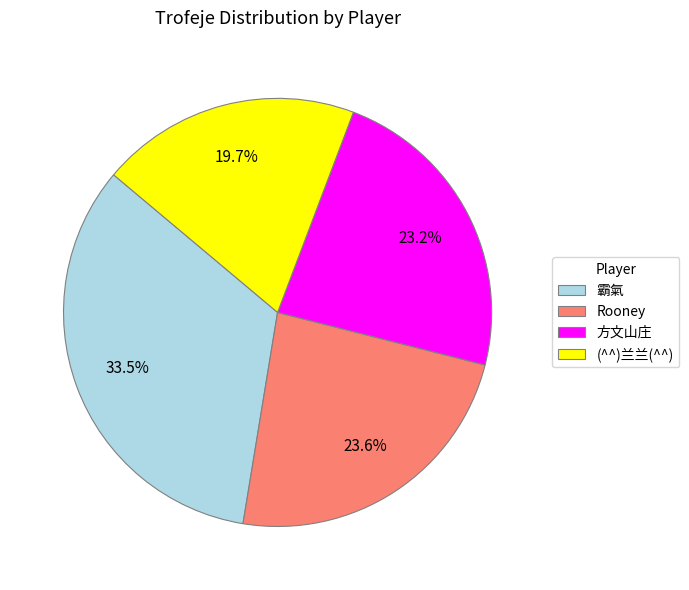

Which category has the smallest portion of the pie?

(^^)兰兰(^^)